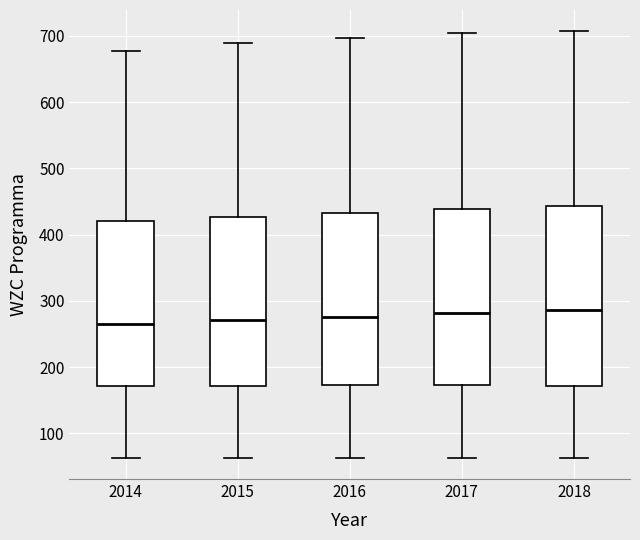

Reading left to right, transcribe this box plot: for each box, give where its median line is, the range the box spans, and where its two whiskers end, as read against the y-axis. The values are not printed on the chart, so give them approximately, as read against the axis.

2014: median 270, box 170 to 420, whiskers 60 to 680
2015: median 270, box 170 to 430, whiskers 60 to 690
2016: median 280, box 170 to 430, whiskers 60 to 700
2017: median 280, box 170 to 440, whiskers 60 to 700
2018: median 290, box 170 to 440, whiskers 60 to 710